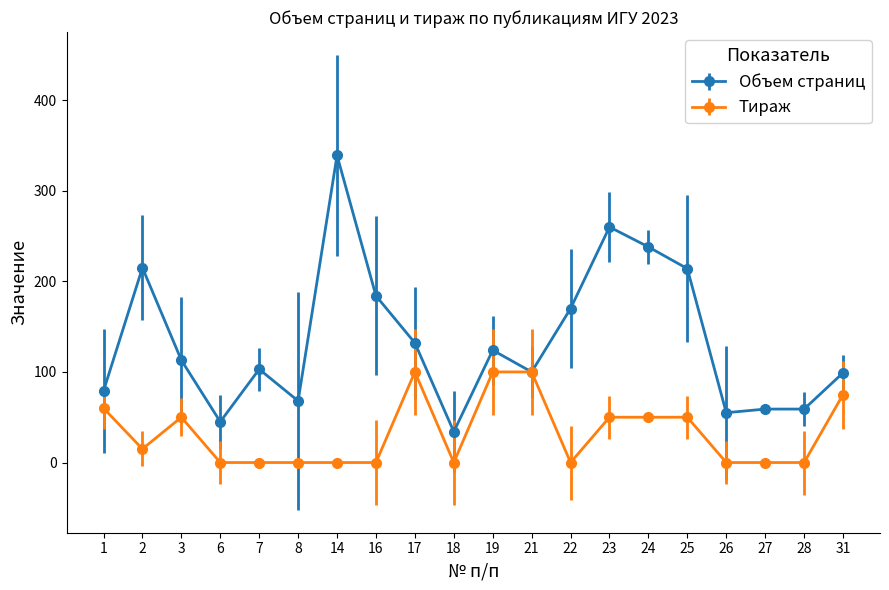

The value of Тираж at 16 is 0. True or false?

True